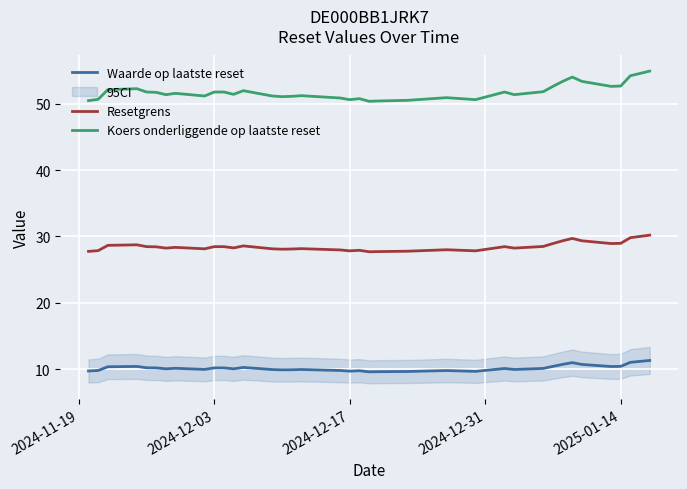

Reading right to left, extract all data points from this chart.

Waarde op laatste reset: 11.3	11.2	11.0	10.4	10.4	10.7	11.0	10.7	10.4	10.1	10.0	10.1	9.7	9.8	9.7	9.6	9.6	9.8	9.7	9.8	10.0	9.9	9.9	9.9	10.3	10.1	10.2	10.2	10.0	10.1	10.1	10.2	10.2	10.4	10.4	9.8	9.7
Resetgrens: 30.2	30.0	29.8	29.0	28.9	29.3	29.7	29.3	28.9	28.5	28.2	28.5	27.8	28.0	27.8	27.7	27.7	27.9	27.8	28.0	28.2	28.1	28.1	28.1	28.6	28.3	28.5	28.5	28.1	28.4	28.2	28.4	28.5	28.7	28.7	27.9	27.7
Koers onderliggende op laatste reset: 54.9	54.5	54.2	52.6	52.6	53.4	54.0	53.4	52.6	51.8	51.4	51.8	50.6	50.9	50.5	50.4	50.4	50.8	50.6	50.9	51.2	51.1	51.0	51.1	52.0	51.4	51.8	51.8	51.1	51.5	51.4	51.7	51.8	52.2	52.1	50.6	50.5